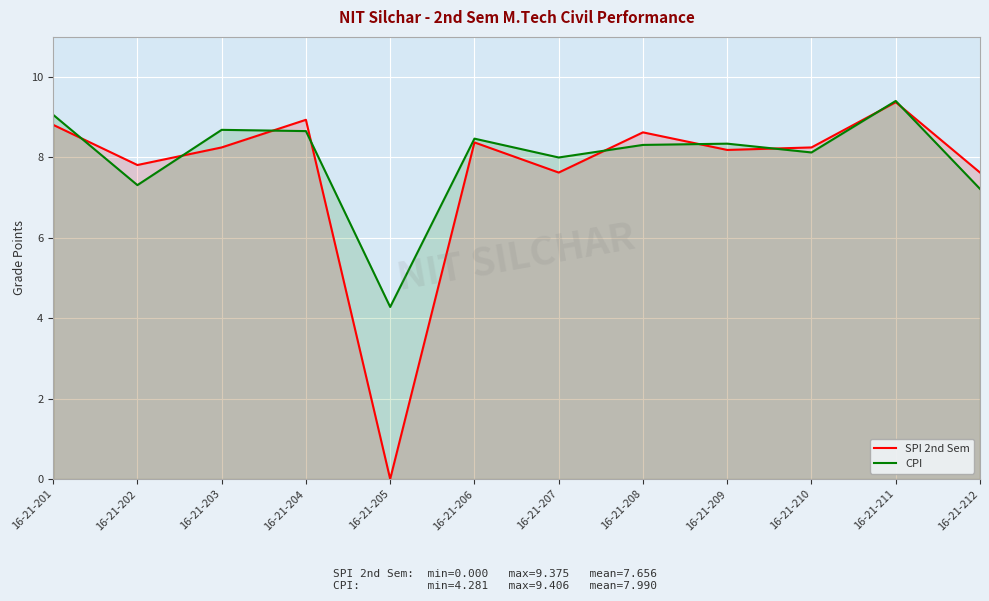

How many series are shown in this chart?

2